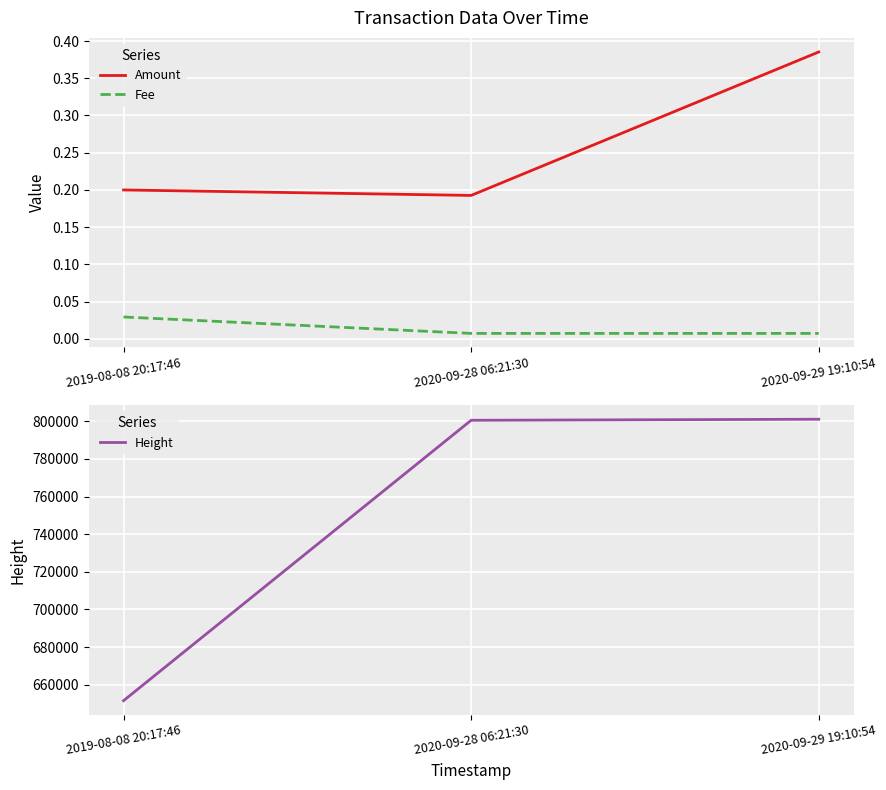

Rank the series by their maximum value, from highest to lowest.

Height, Amount, Fee